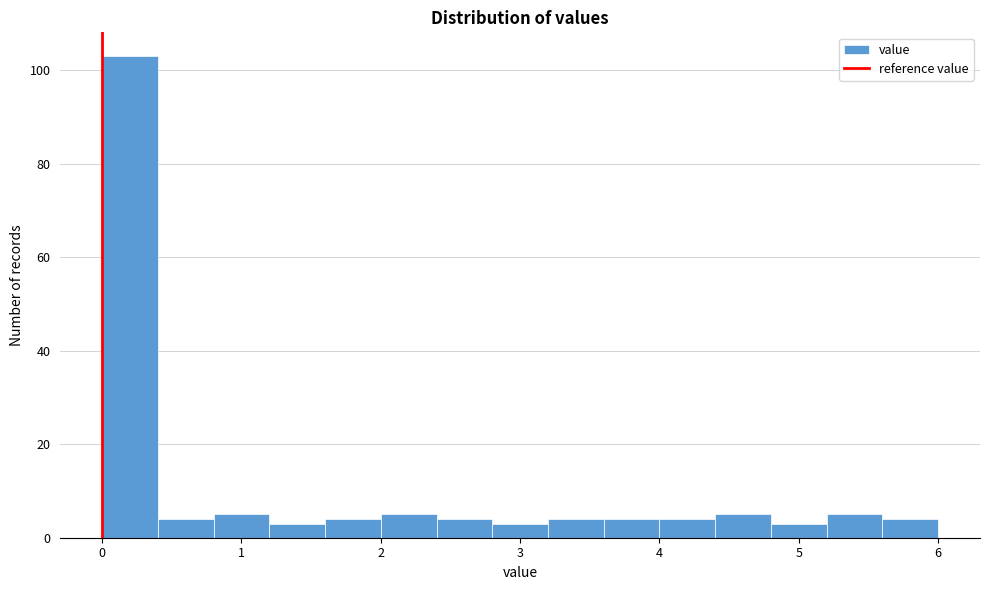

Reading left to right, list every bar in this chart as the range it spans on the x-axis followed by its height. The values are not printed on the chart, so give them approximately, as read against the axis.

0.0 to 0.4: 104
0.4 to 0.8: 4
0.8 to 1.2: 6
1.2 to 1.6: 4
1.6 to 2.0: 4
2.0 to 2.4: 6
2.4 to 2.8: 4
2.8 to 3.2: 4
3.2 to 3.6: 4
3.6 to 4.0: 4
4.0 to 4.4: 4
4.4 to 4.8: 6
4.8 to 5.2: 4
5.2 to 5.6: 6
5.6 to 6.0: 4